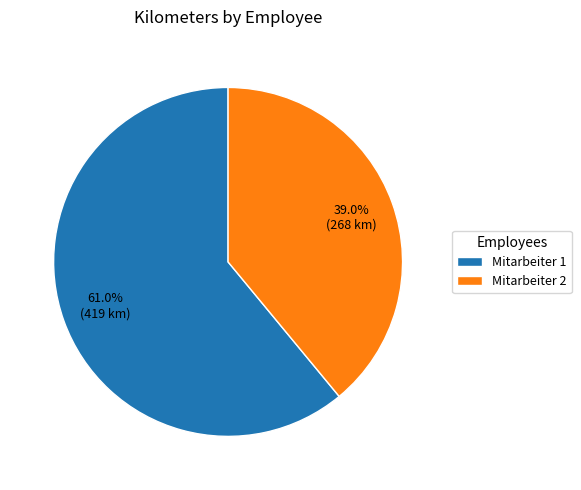

Which has a higher value, Mitarbeiter 1 or Mitarbeiter 2?

Mitarbeiter 1